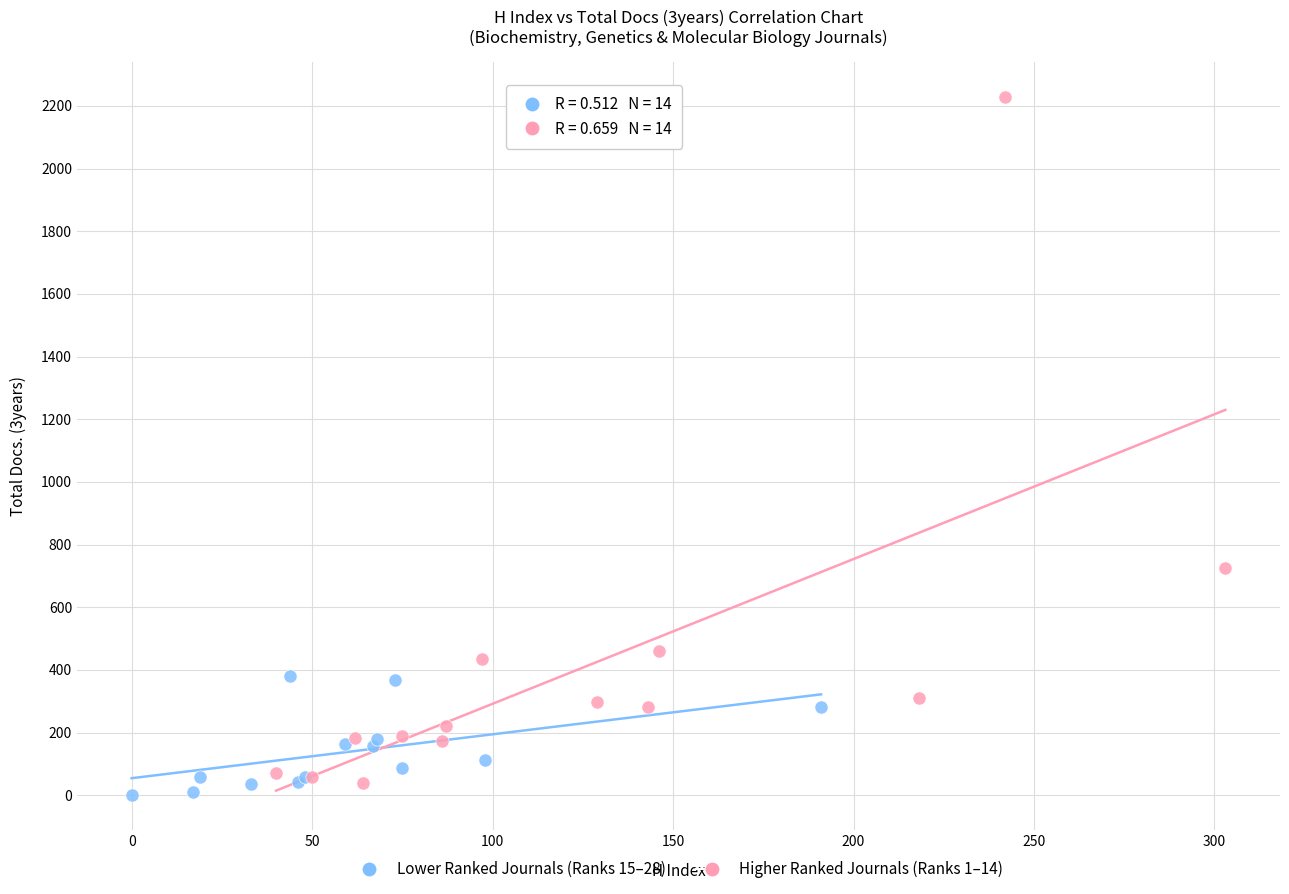

Which series has the widest spread of Y values?

Higher Ranked Journals (Ranks 1–14)